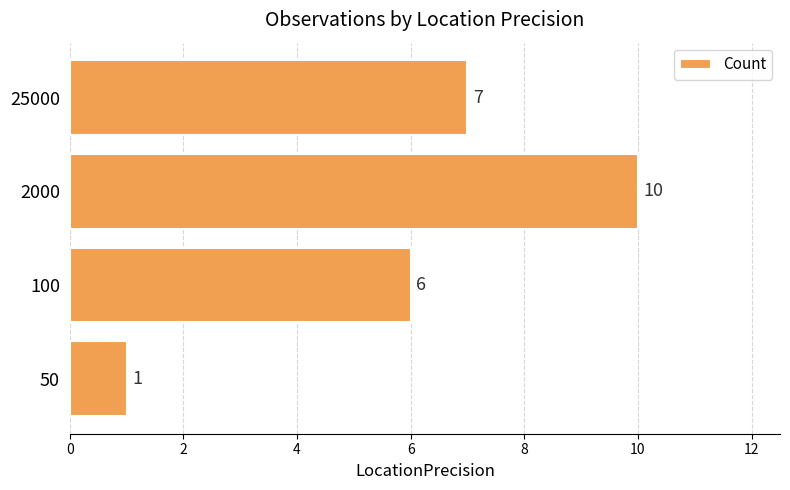

List the labels in order of value, largest first.

2000, 25000, 100, 50